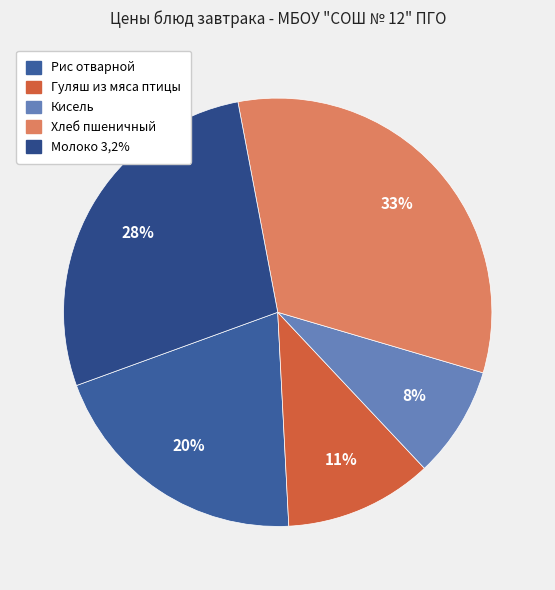

Between Рис отварной and Молоко 3,2%, which is larger?

Молоко 3,2%